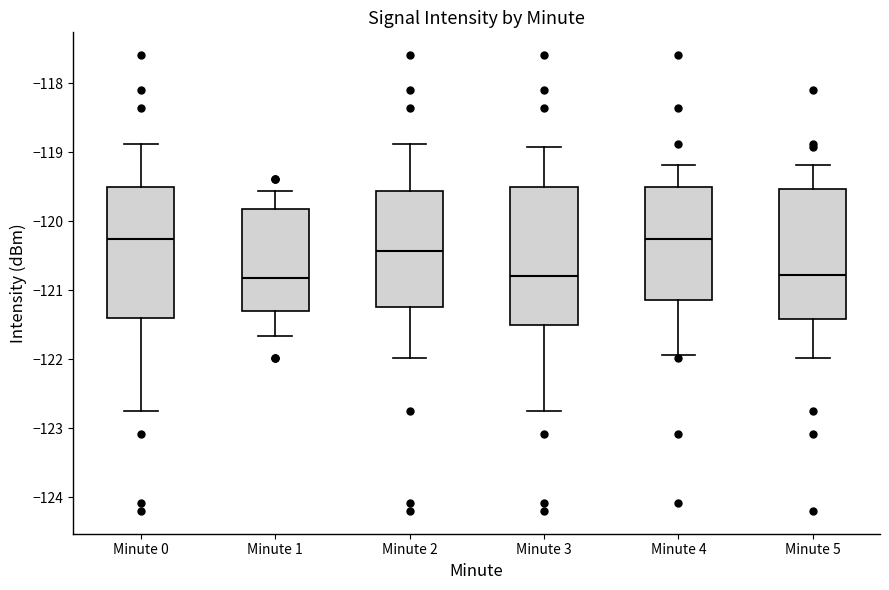

Reading left to right, transcribe this box plot: for each box, give where its median line is, the range the box spans, and where its two whiskers end, as read against the y-axis. The values are not printed on the chart, so give them approximately, as read against the axis.

Minute 0: median -120.3, box -121.4 to -119.5, whiskers -122.7 to -118.9
Minute 1: median -120.8, box -121.3 to -119.8, whiskers -121.7 to -119.6
Minute 2: median -120.4, box -121.2 to -119.6, whiskers -122.0 to -118.9
Minute 3: median -120.8, box -121.5 to -119.5, whiskers -122.7 to -118.9
Minute 4: median -120.3, box -121.1 to -119.5, whiskers -121.9 to -119.2
Minute 5: median -120.8, box -121.4 to -119.5, whiskers -122.0 to -119.2